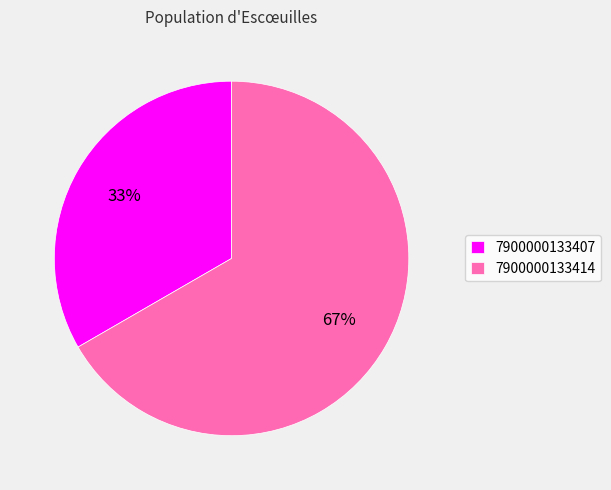

True or false: 7900000133407 accounts for 27% of the total.

False